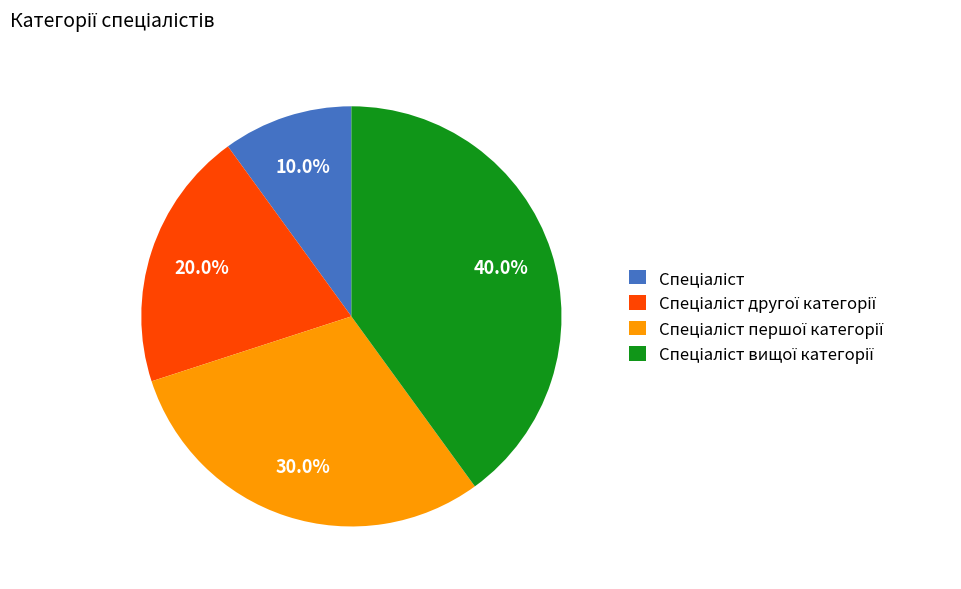

Does any single category account for the majority?

No